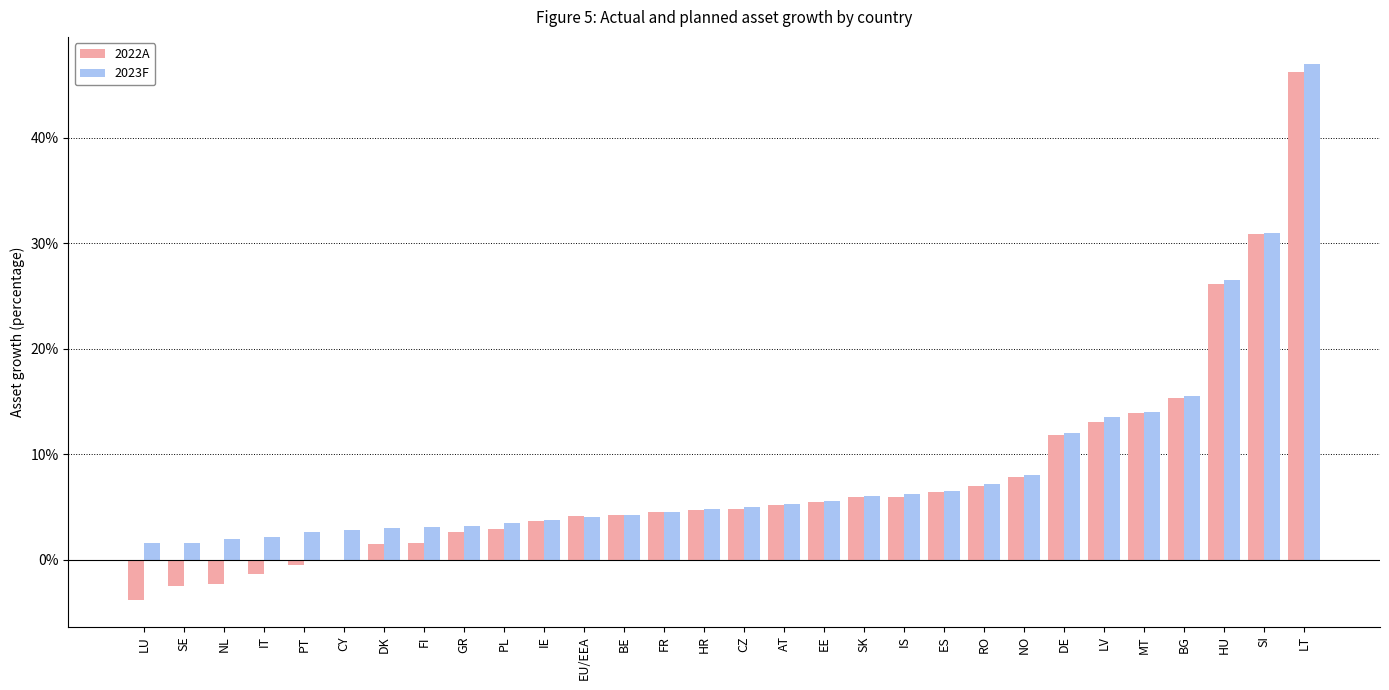

The 2022A series shows -0.0 at IT. True or false?

False